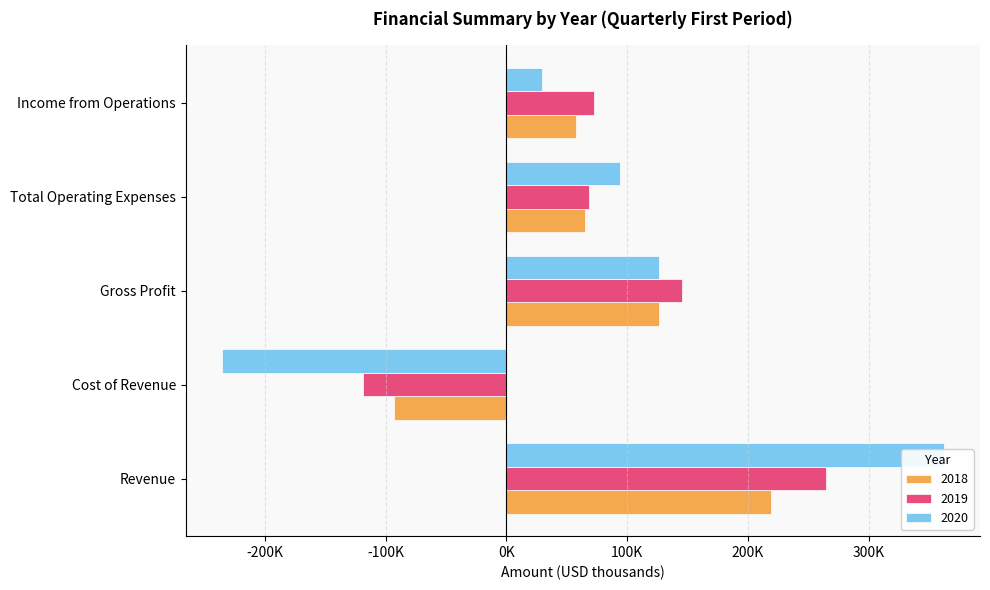

How many values in the 2018 series exceed 65139?

2